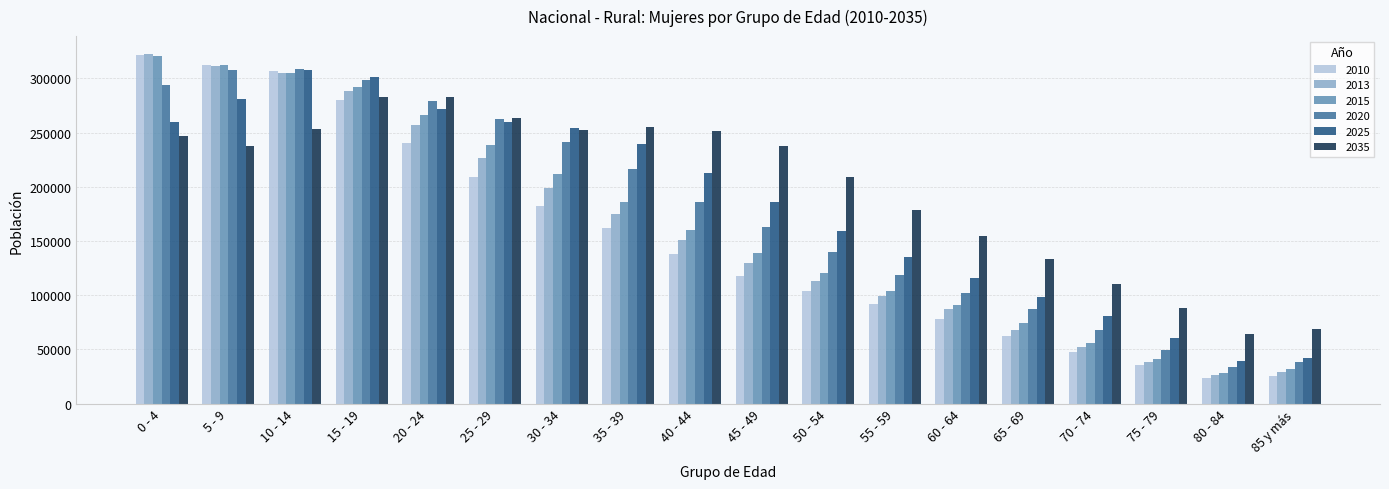

Between 75 - 79 and 85 y más, which series saw the biggest shift?

2035